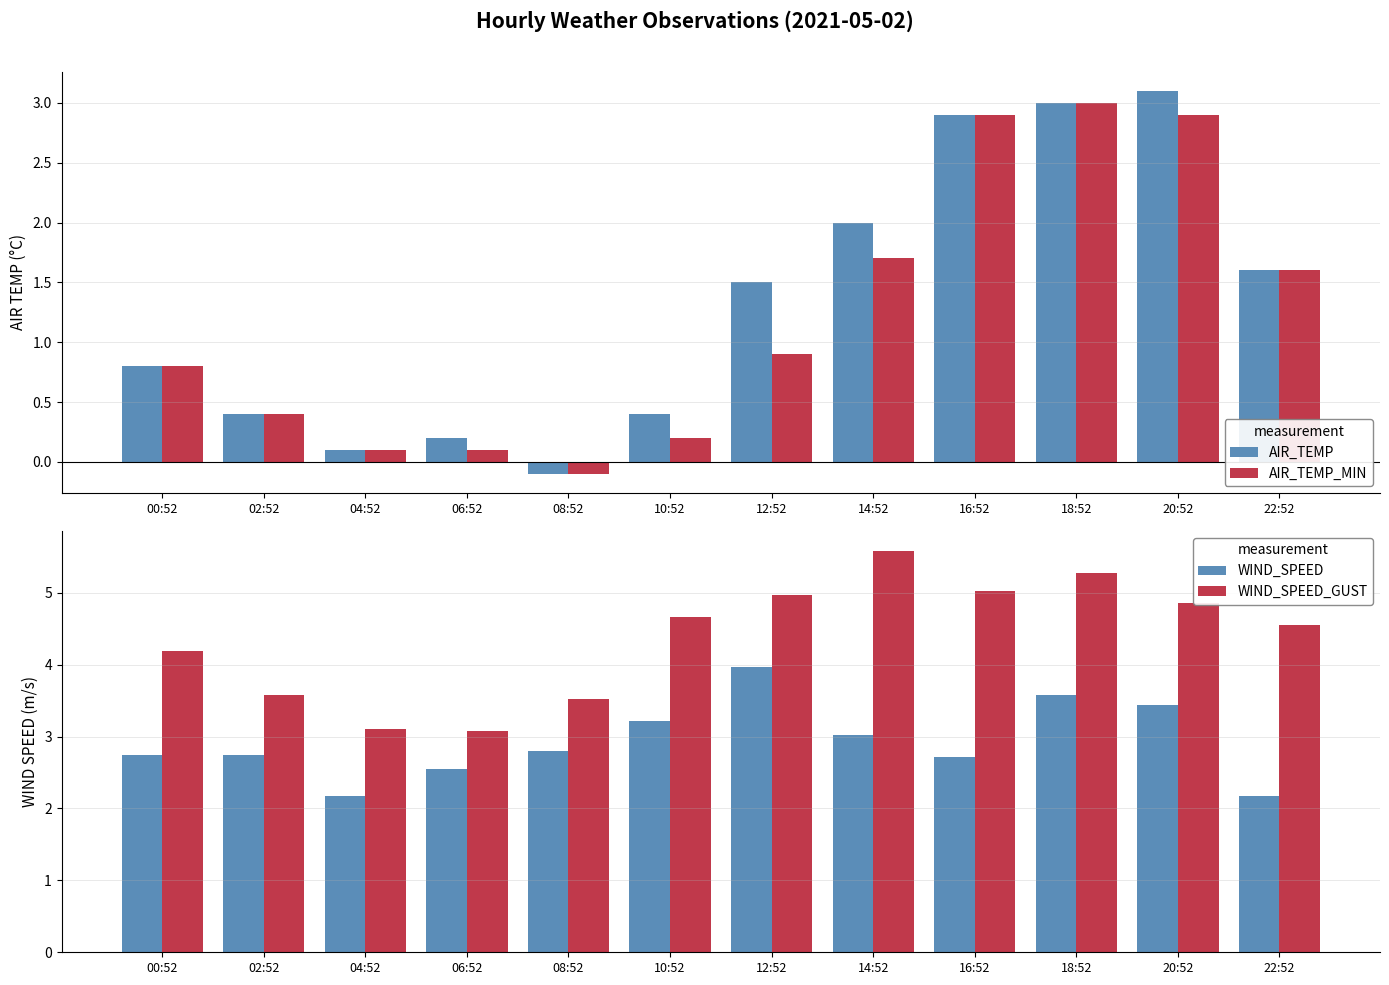

Rank the series by their maximum value, from lowest to highest.

AIR_TEMP_MIN, AIR_TEMP, WIND_SPEED, WIND_SPEED_GUST